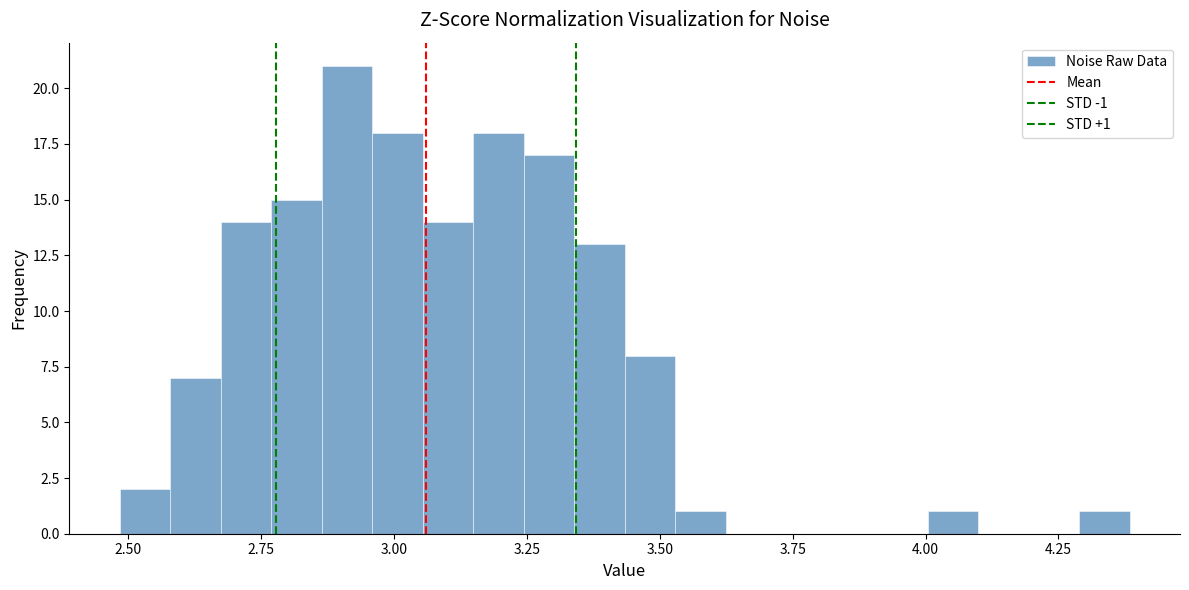

Read against the x-axis, roughly where is the centre of the tallest bar?

2.90